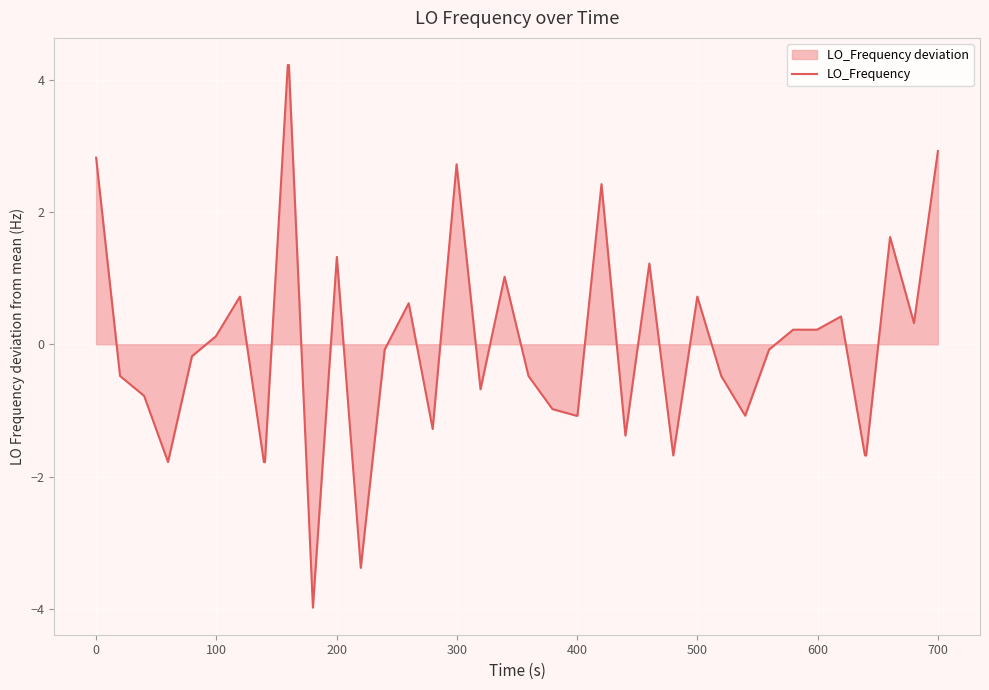

How many interior local peaks (higher than both neighbors) does the data have?

10